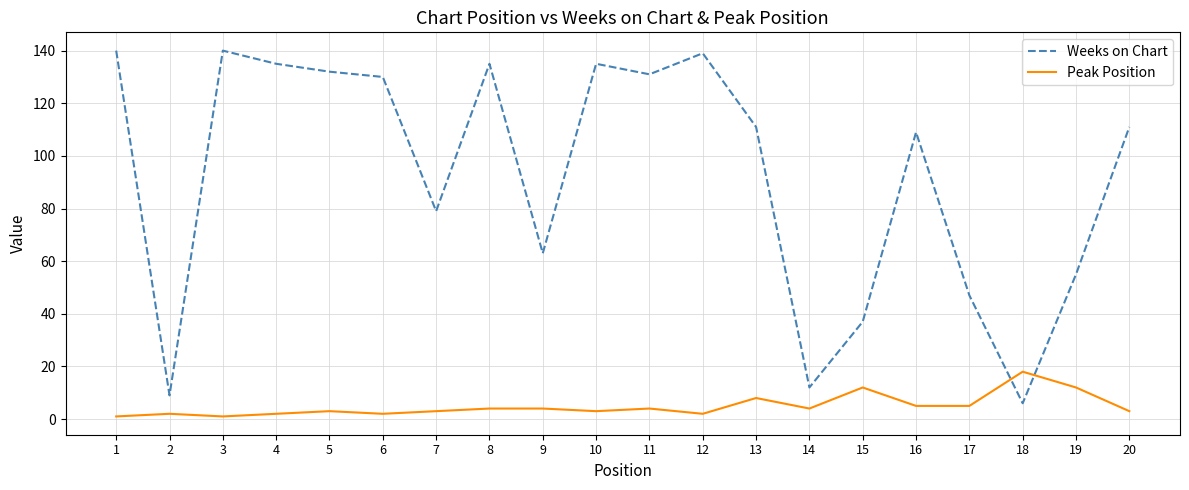

Between 17 and 20, which series saw the biggest shift?

Weeks on Chart